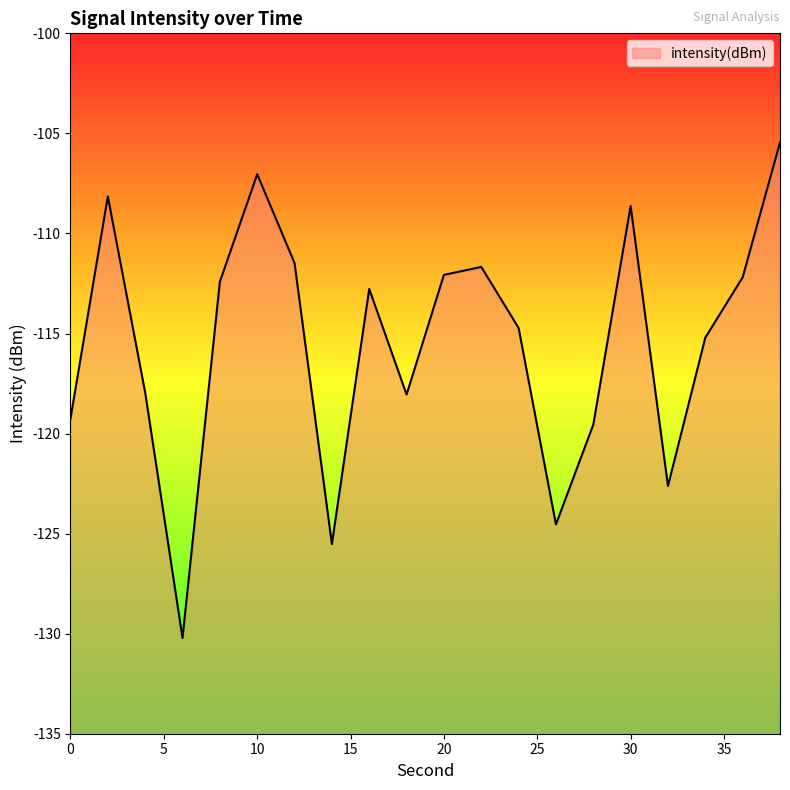

Reading left to right, what are all the values shown in this chart?

-119.2	-108.2	-117.9	-130.2	-112.4	-107.0	-111.5	-125.5	-112.8	-118.0	-112.1	-111.7	-114.7	-124.5	-119.6	-108.6	-122.6	-115.2	-112.2	-105.5